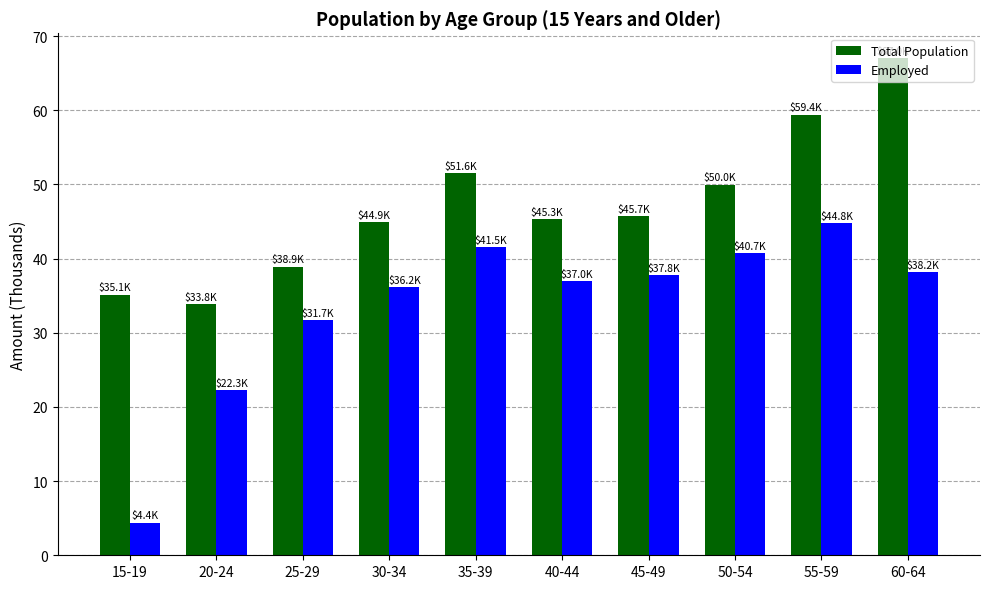

Where is Employed nearest to the value 24?

20-24